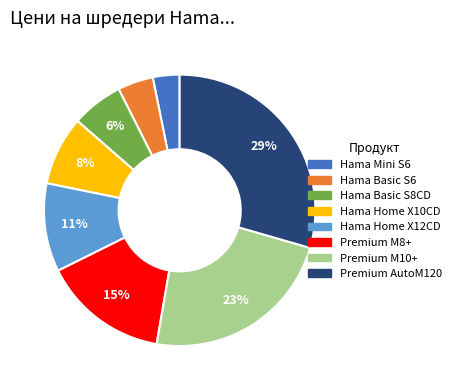

Does Hama Basic S6 represent more than half of the total?

No